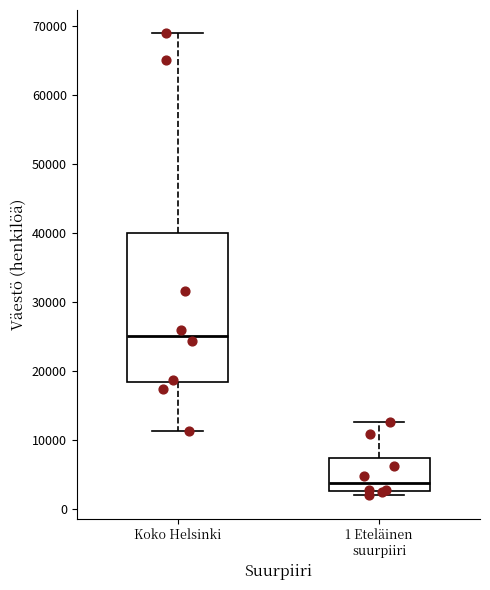

Reading left to right, transcribe this box plot: for each box, give where its median line is, the range the box spans, and where its two whiskers end, as read against the y-axis. The values are not printed on the chart, so give them approximately, as read against the axis.

Koko Helsinki: median 25000, box 18000 to 40000, whiskers 11000 to 69000
1 Eteläinen suurpiiri: median 4000, box 3000 to 7000, whiskers 2000 to 13000